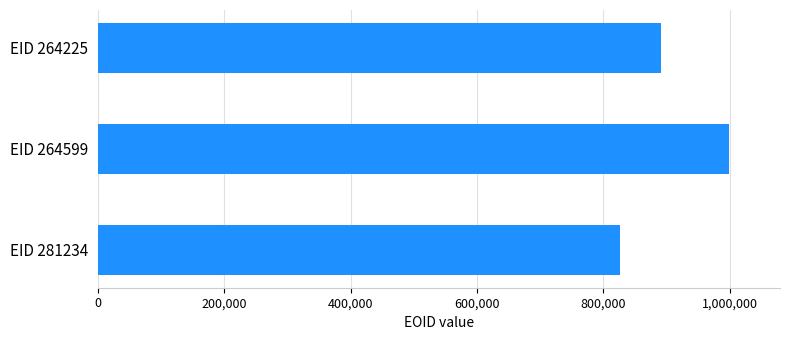

Are the bars horizontal?

Yes